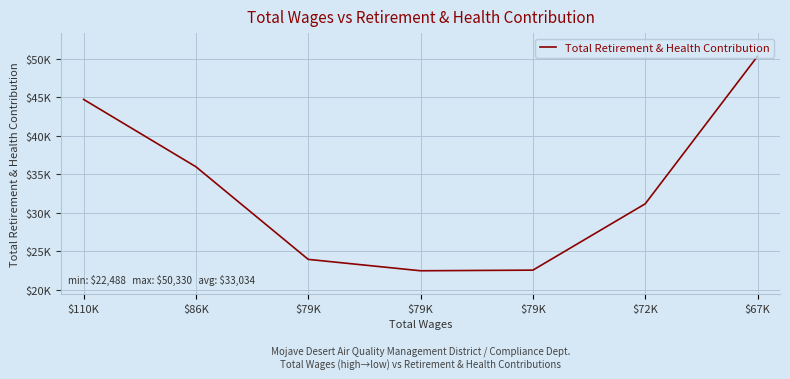

Reading left to right, what are all the values shown in this chart?

44725	35985	23964	22488	22569	31175	50330